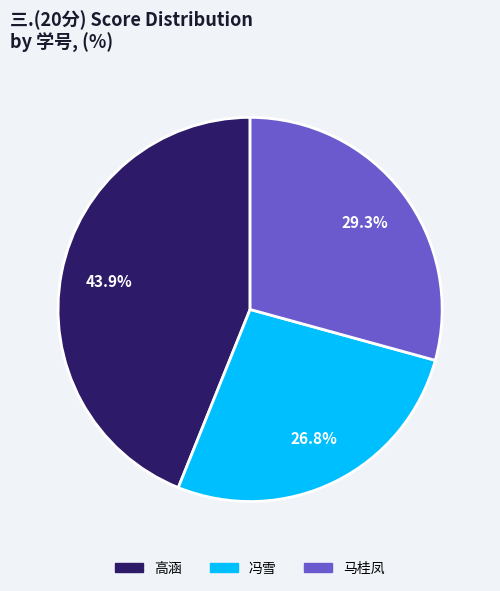

Is there a majority slice in this chart?

No